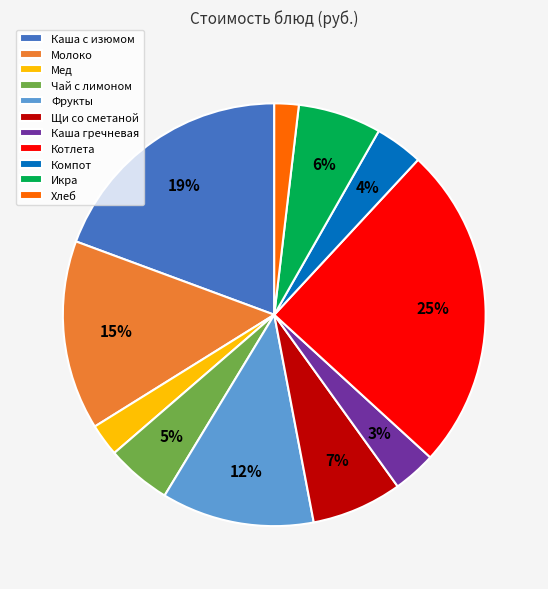

Is the sum of Котлета and Молоко greater than half?

No